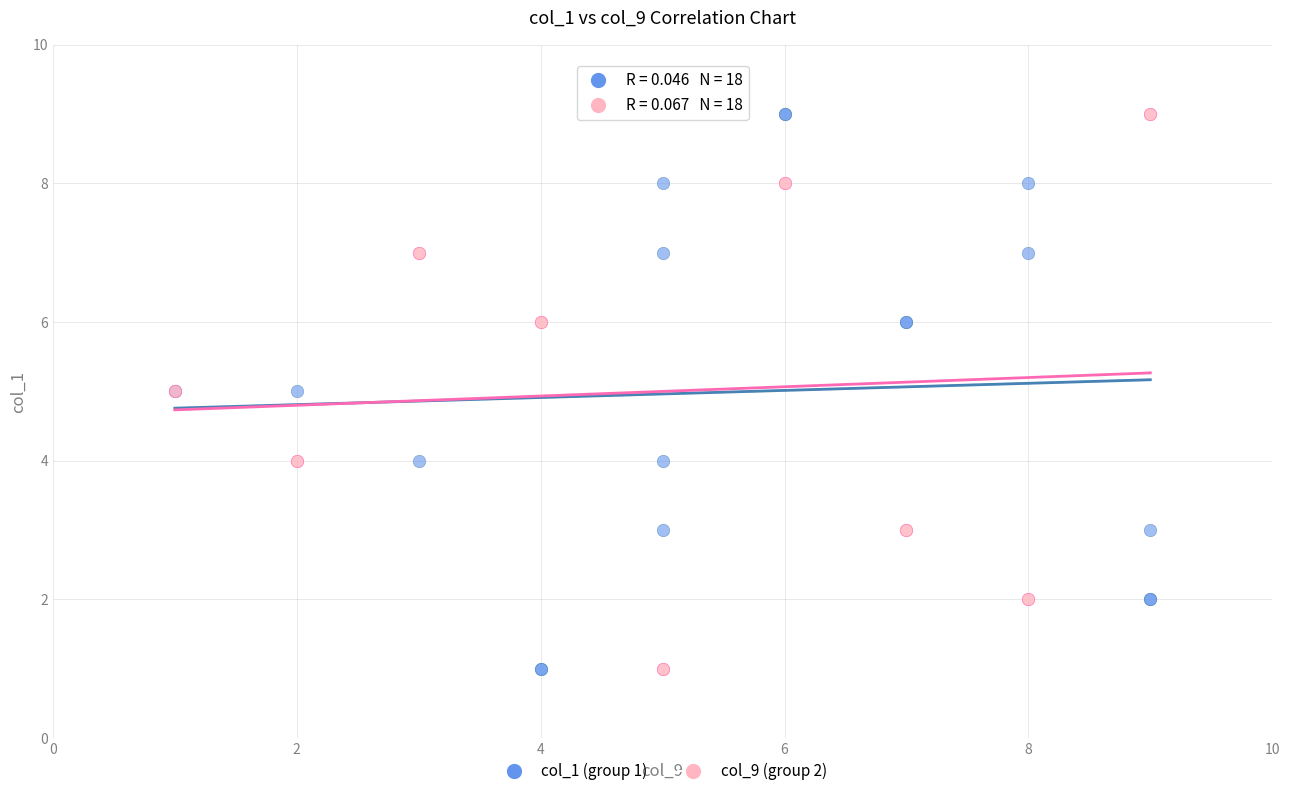

What are all the series names shown in the legend?

col_1 (group 1), col_9 (group 2)